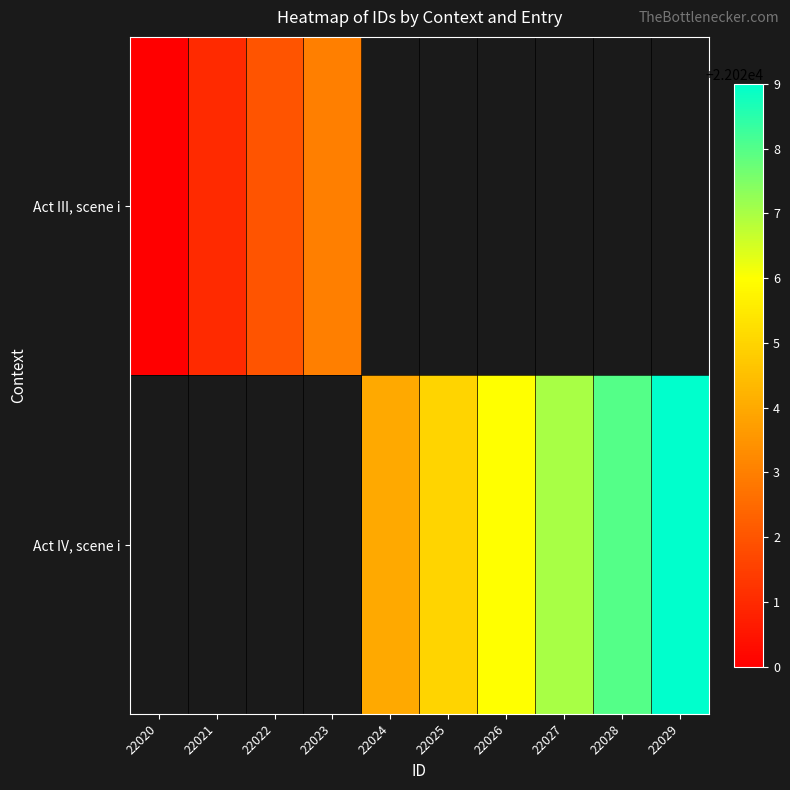

What is the highest value of the Act III, scene i series?

22023.0